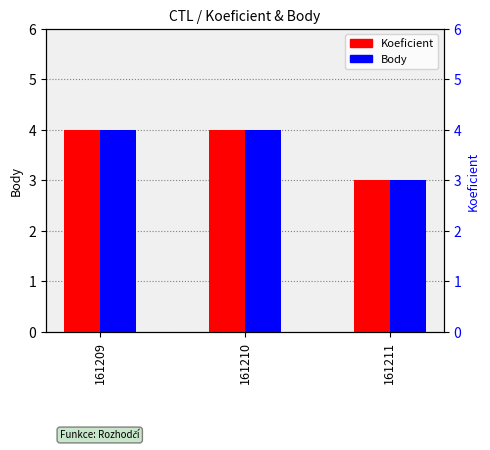

Are the bars horizontal?

No